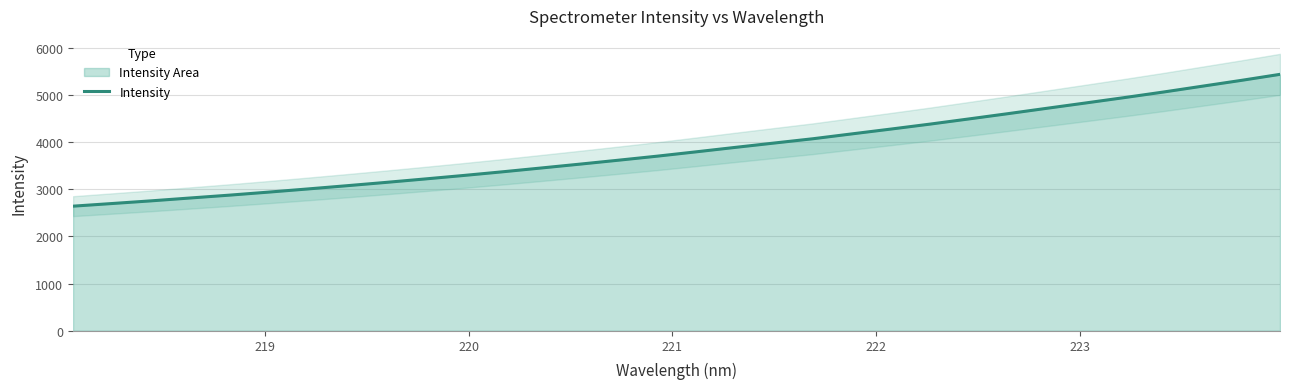

What is the highest value of the Intensity series?

5433.4